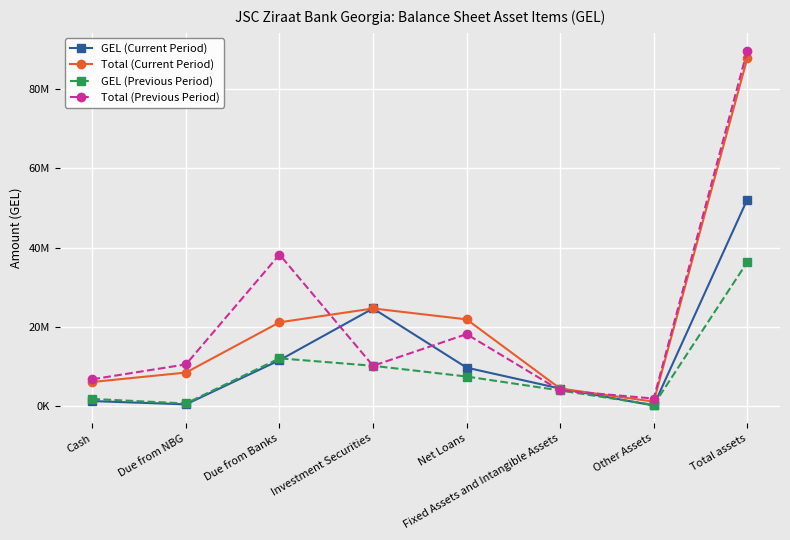

What is the label of the 5th point from the left?

Net Loans